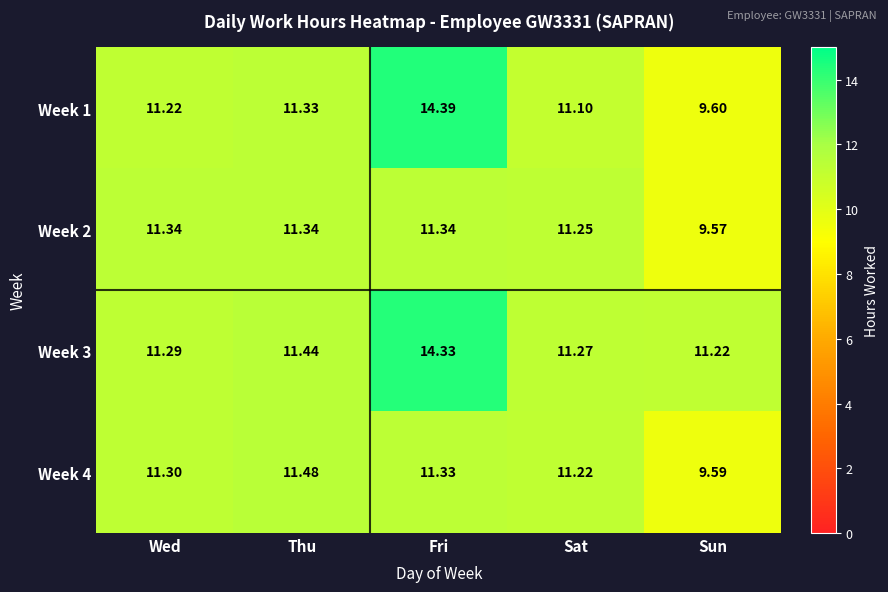

Which category has the lowest value in the Week 3 series?

Sun